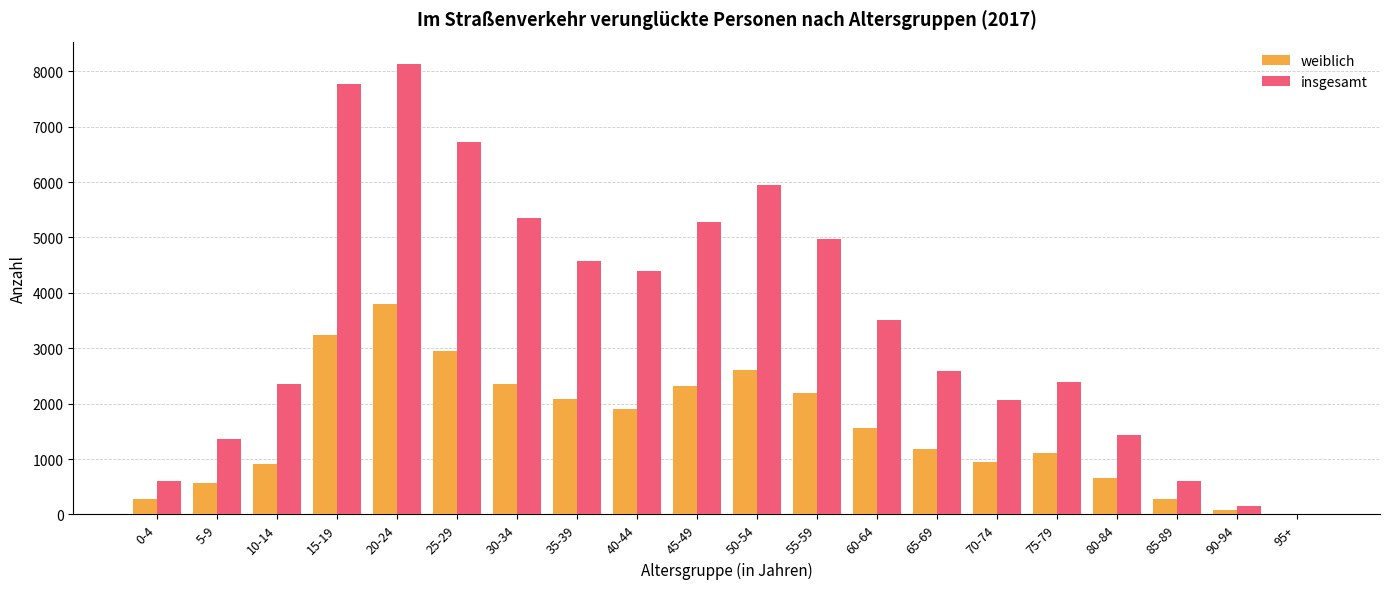

At which category is the sum across all series the highest?

20-24